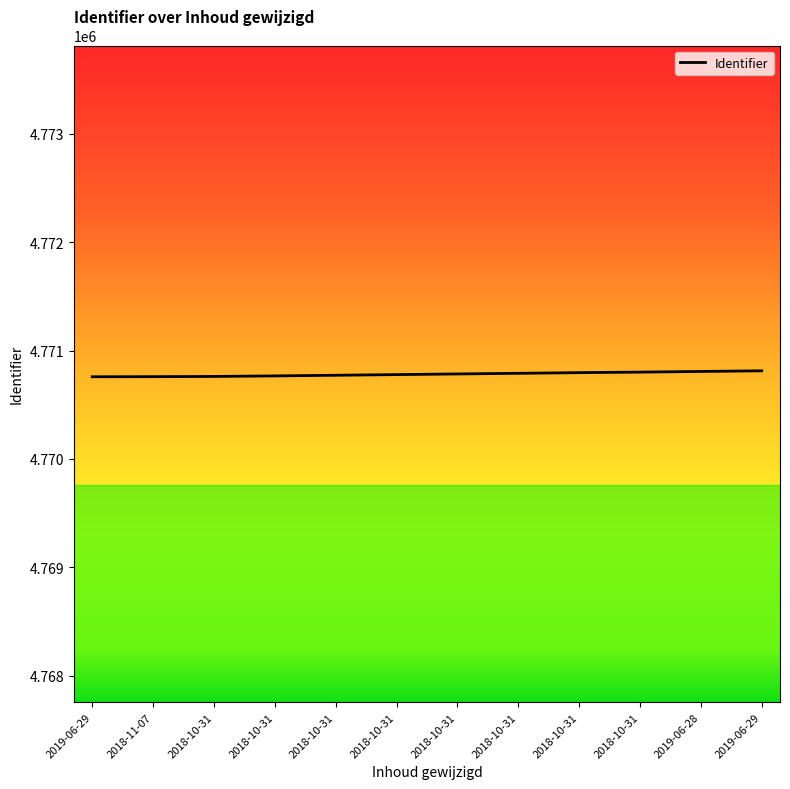

What is the sum of all values?

57249385